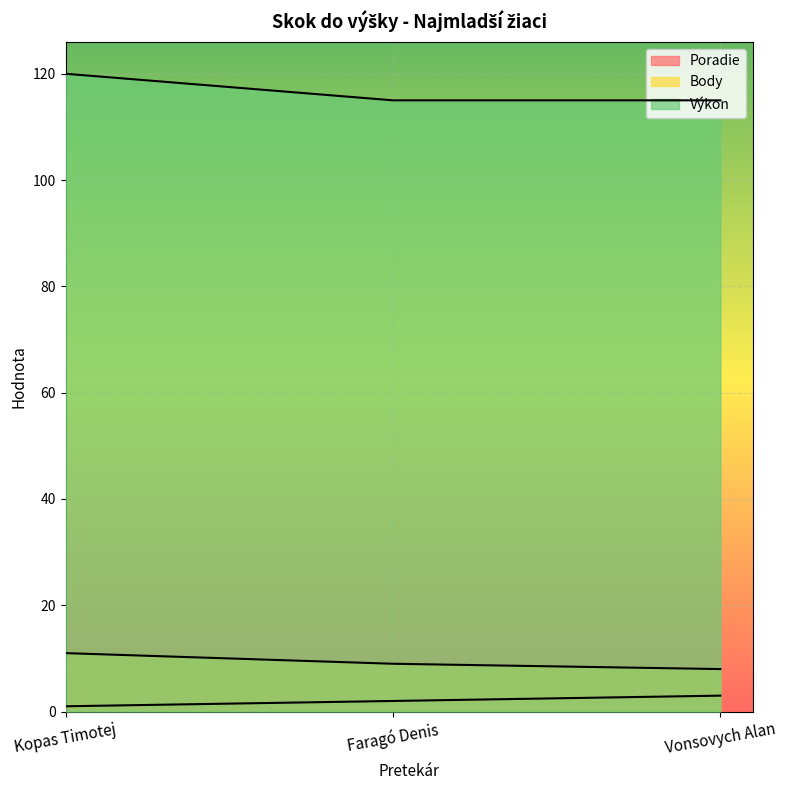

Between Kopas Timotej and Vonsovych Alan, which series saw the biggest shift?

Výkon